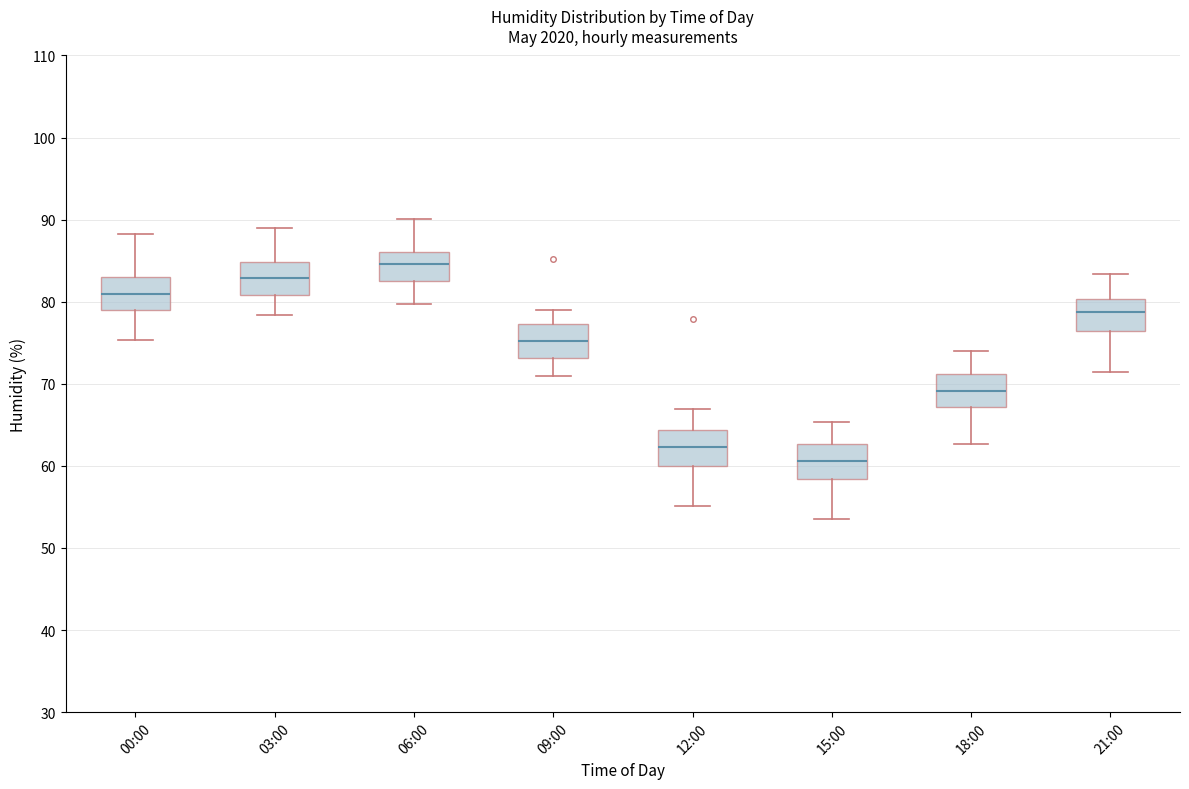

Where does the upper whisker of the box for 09:00 end on the y-axis? The values are not printed on the chart, so give them approximately, as read against the axis.

79